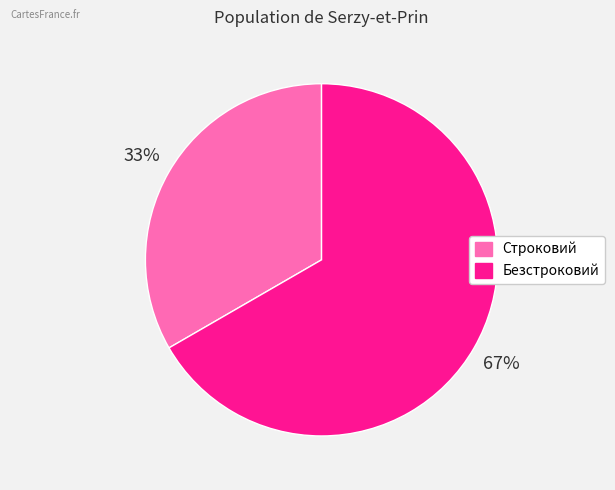

How many slices are in this pie chart?

2